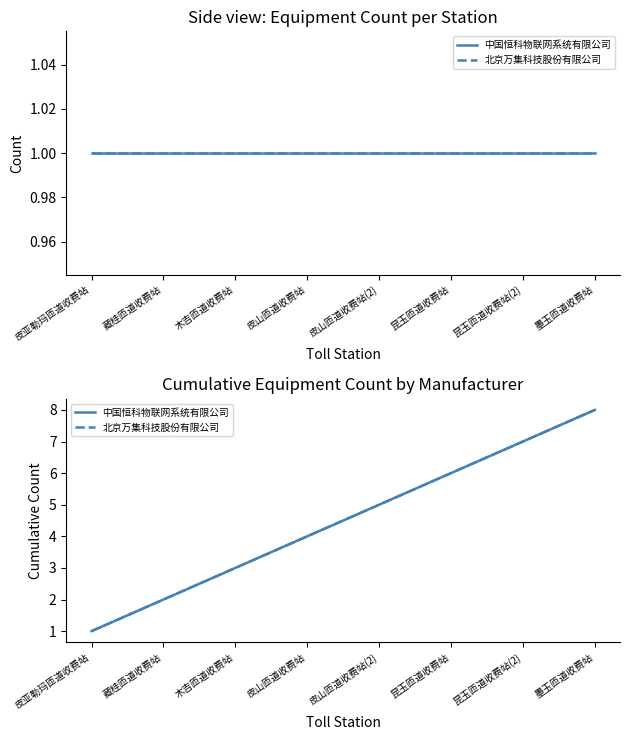

Which series has the widest spread of values?

中国恒科物联网系统有限公司